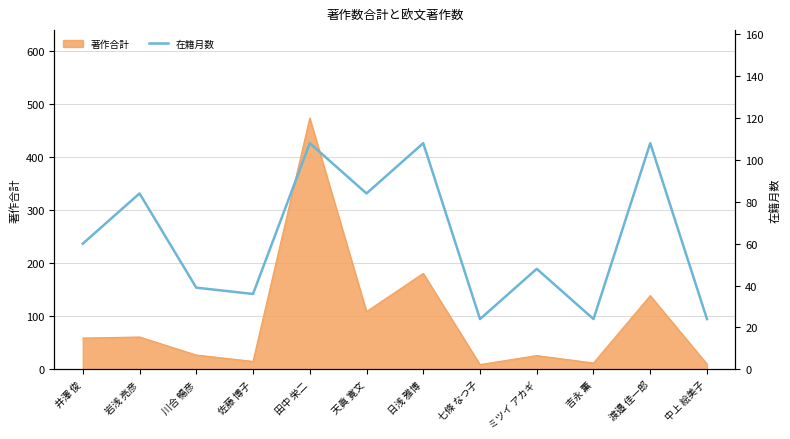

What is the value of the 5th point from the left?

108